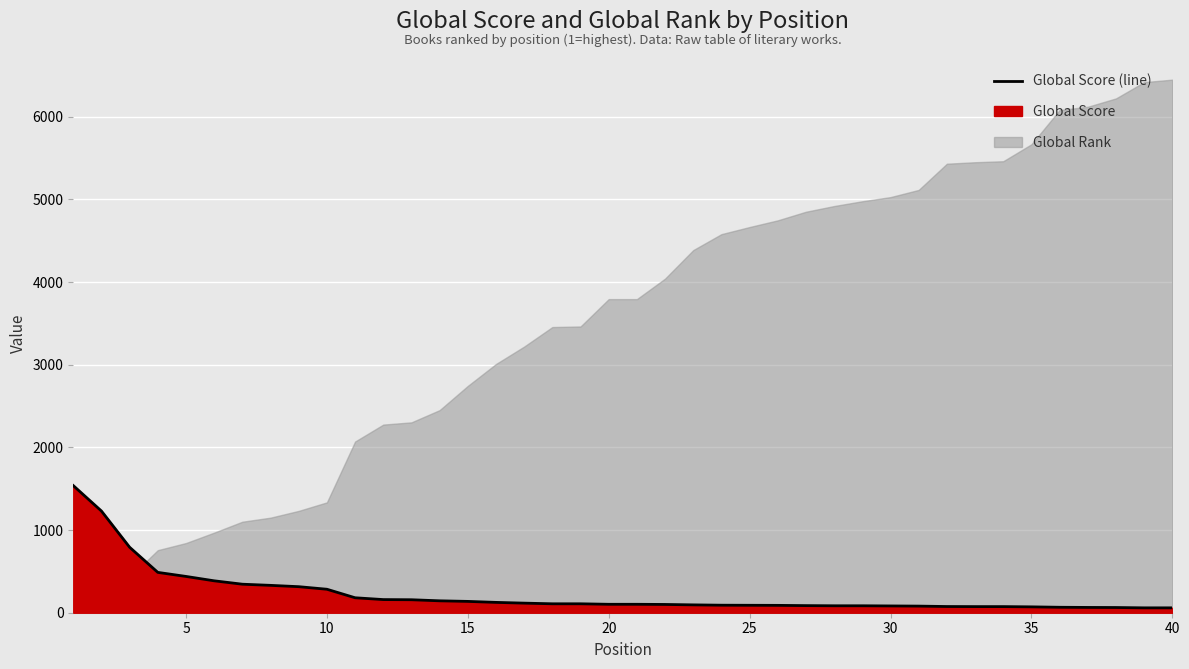

The value at 23 is 148. True or false?

False